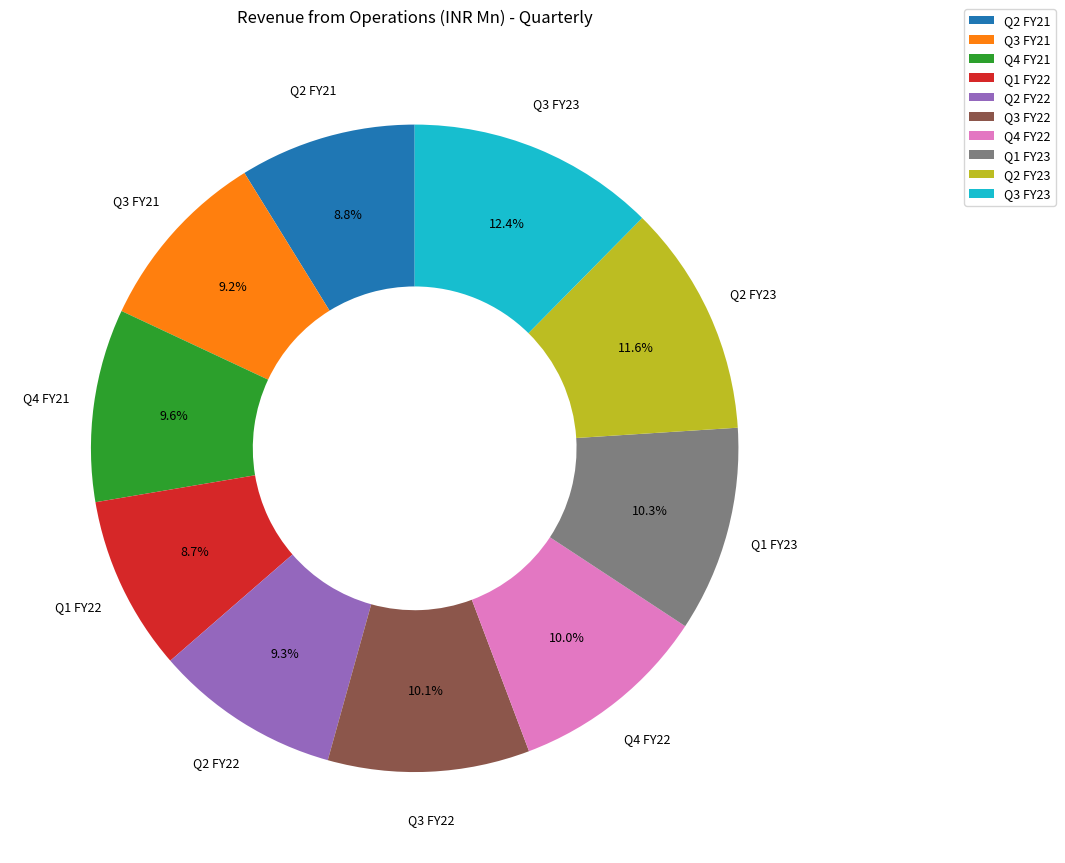

Between Q1 FY23 and Q3 FY21, which is larger?

Q1 FY23